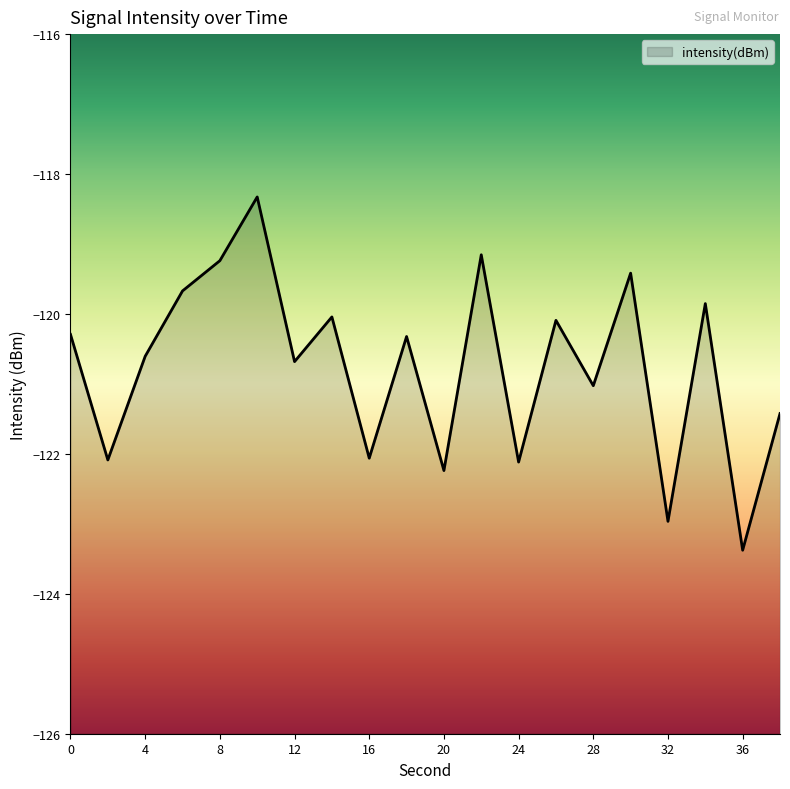

Is it true that the value at 14 is -120.0?

True